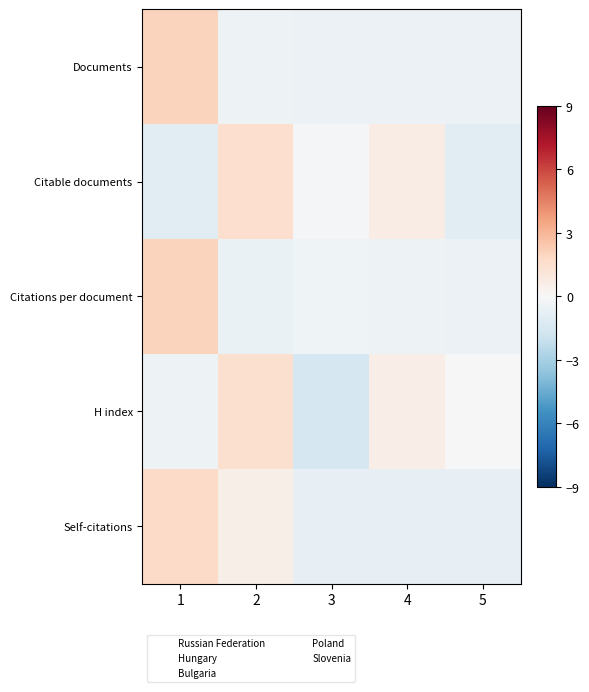

Reading left to right, extract all data points from this chart.

Documents: 1=2.0	2=-0.5	3=-0.5	4=-0.5	5=-0.5
Citable documents: 1=-1.0	2=1.5	3=-0.2	4=0.7	5=-1.0
Citations per document: 1=2.0	2=-0.6	3=-0.4	4=-0.4	5=-0.5
H index: 1=-0.5	2=1.4	3=-1.5	4=0.6	5=-0.0
Self-citations: 1=1.7	2=0.5	3=-0.8	4=-0.8	5=-0.8